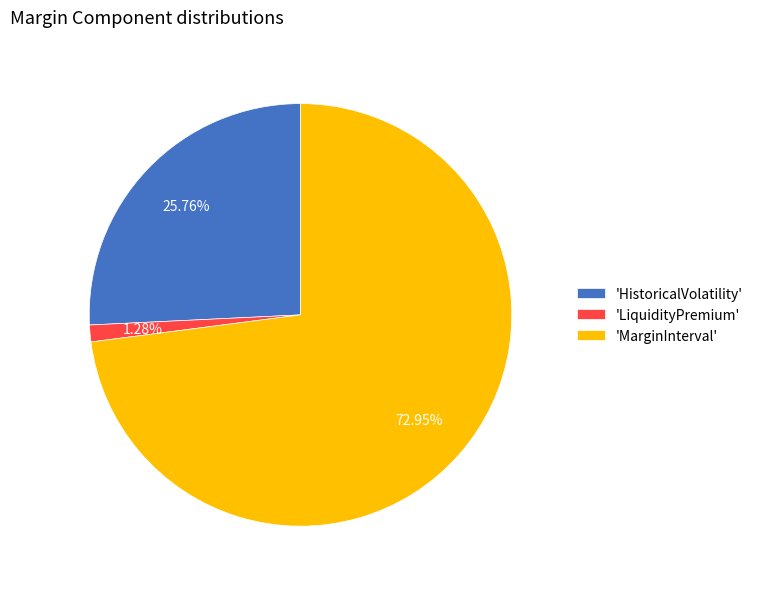

Which category has the biggest portion of the pie?

'MarginInterval'